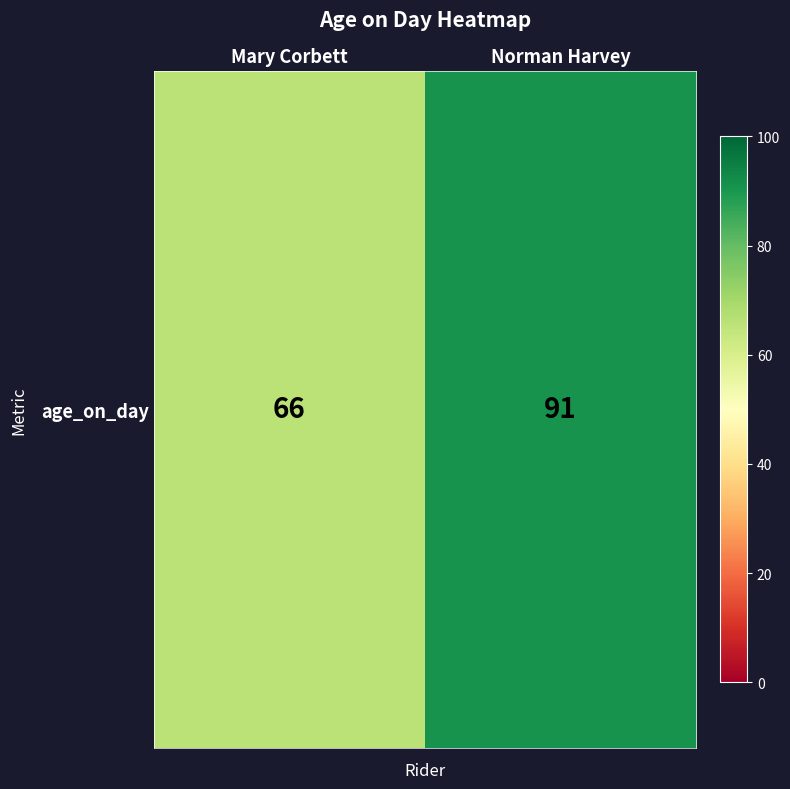

Reading left to right, list all the values displayed in this chart.

Mary Corbett=66	Norman Harvey=91